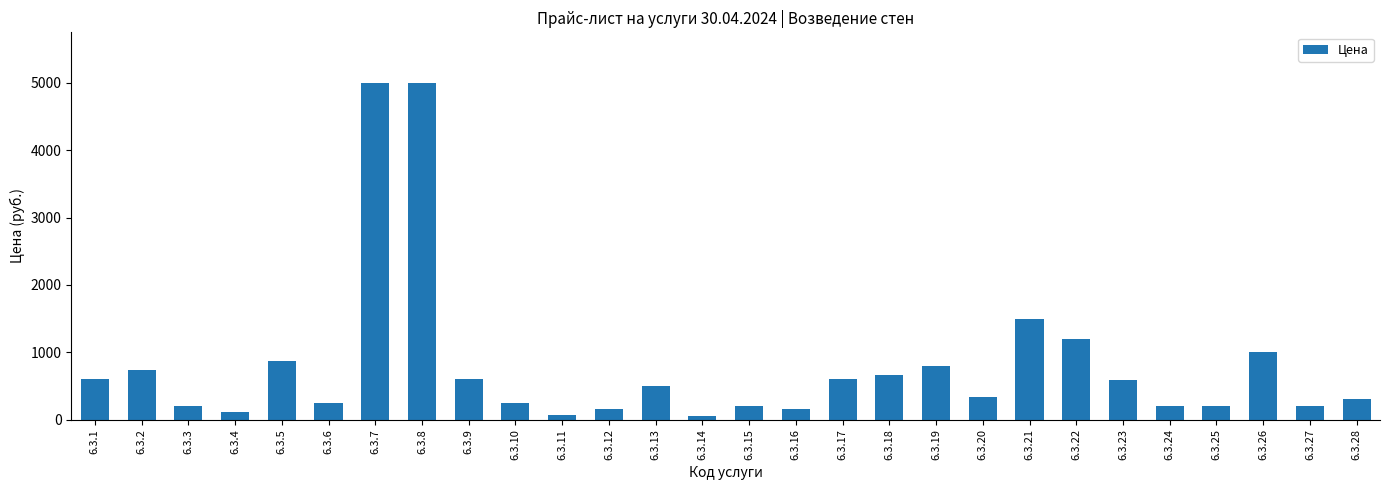

The value at 6.3.4 is 120. True or false?

True